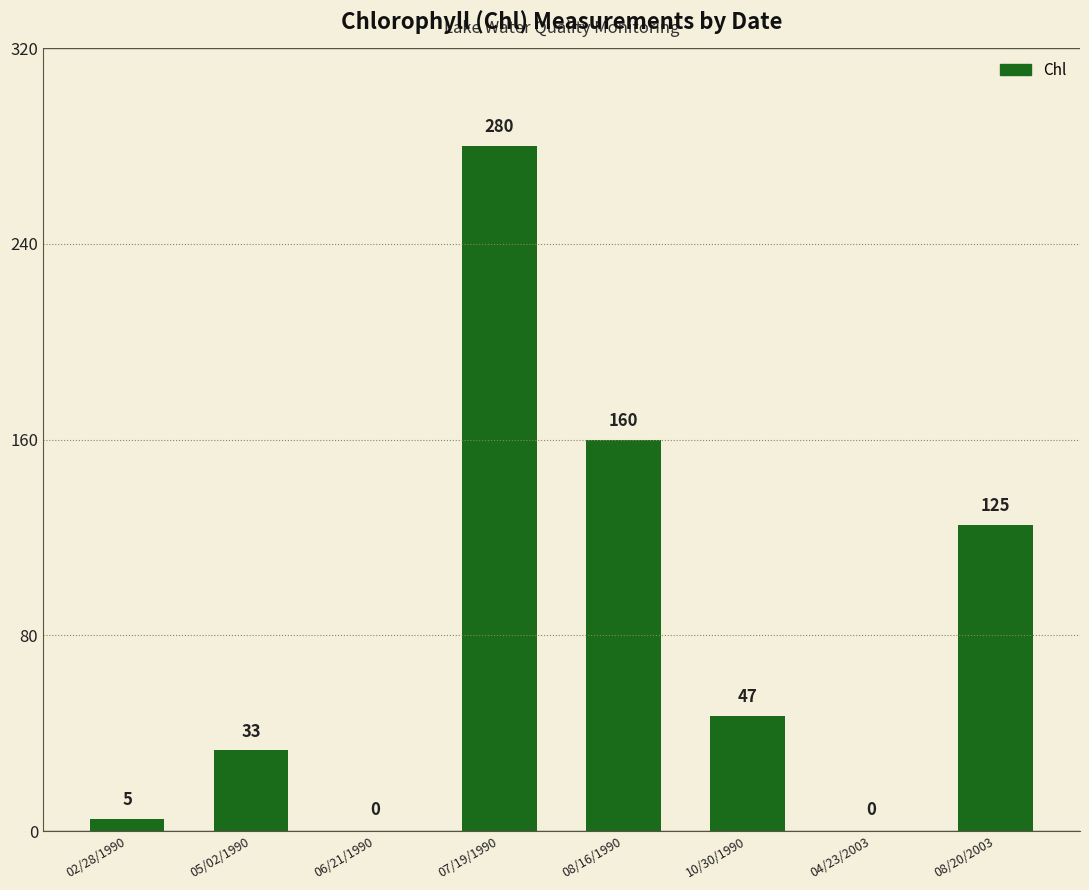

Reading left to right, what are all the values shown in this chart?

5	33	0	280	160	47	0	125